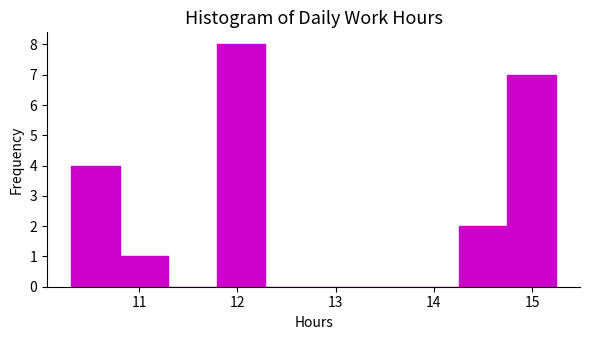

Over which range of the x-axis is the bar tallest?

11.8 to 12.3